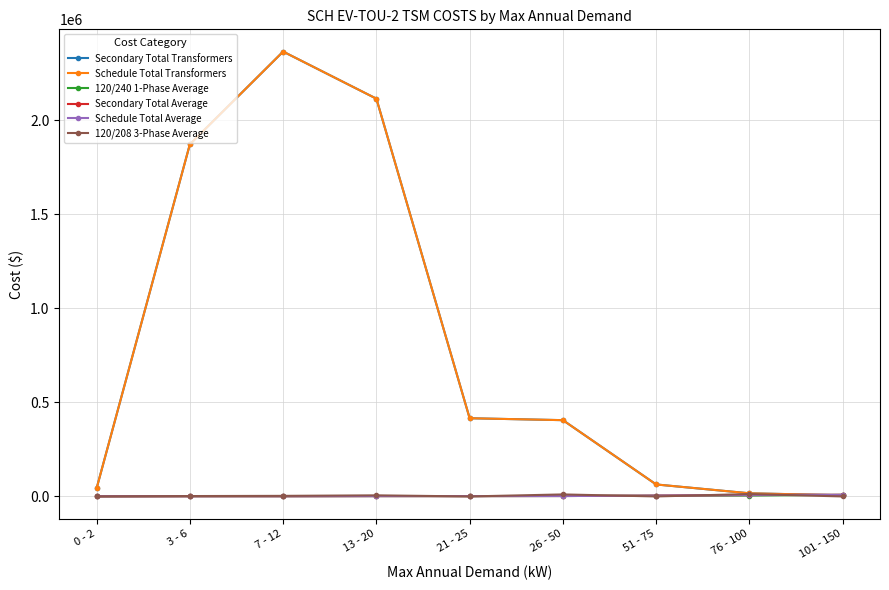

Reading left to right, what are all the values shown in this chart?

Secondary Total Transformers: 0 - 2=43188.8	3 - 6=1872021.2	7 - 12=2364795.6	13 - 20=2114409.3	21 - 25=415692.4	26 - 50=405512.0	51 - 75=63689.2	76 - 100=16736.7	101 - 150=6104.4
Schedule Total Transformers: 0 - 2=43188.8	3 - 6=1872021.2	7 - 12=2364795.6	13 - 20=2114409.3	21 - 25=415692.4	26 - 50=405512.0	51 - 75=63689.2	76 - 100=16736.7	101 - 150=6104.4
120/240 1-Phase Average: 0 - 2=630.3	3 - 6=1156.2	7 - 12=1116.6	13 - 20=1809.6	21 - 25=1809.6	26 - 50=2211.5	51 - 75=4260.9	76 - 100=4876.9	101 - 150=8677.4
Secondary Total Average: 0 - 2=630.3	3 - 6=1156.9	7 - 12=1117.7	13 - 20=1814.7	21 - 25=1809.6	26 - 50=2274.7	51 - 75=4260.9	76 - 100=7513.6	101 - 150=8677.4
Schedule Total Average: 0 - 2=630.3	3 - 6=1156.9	7 - 12=1117.7	13 - 20=1814.7	21 - 25=1809.6	26 - 50=2274.7	51 - 75=4260.9	76 - 100=7513.6	101 - 150=8677.4
120/208 3-Phase Average: 0 - 2=0.0	3 - 6=2045.2	7 - 12=3097.2	13 - 20=5850.8	21 - 25=0.0	26 - 50=10708.5	51 - 75=0.0	76 - 100=12786.9	101 - 150=0.0